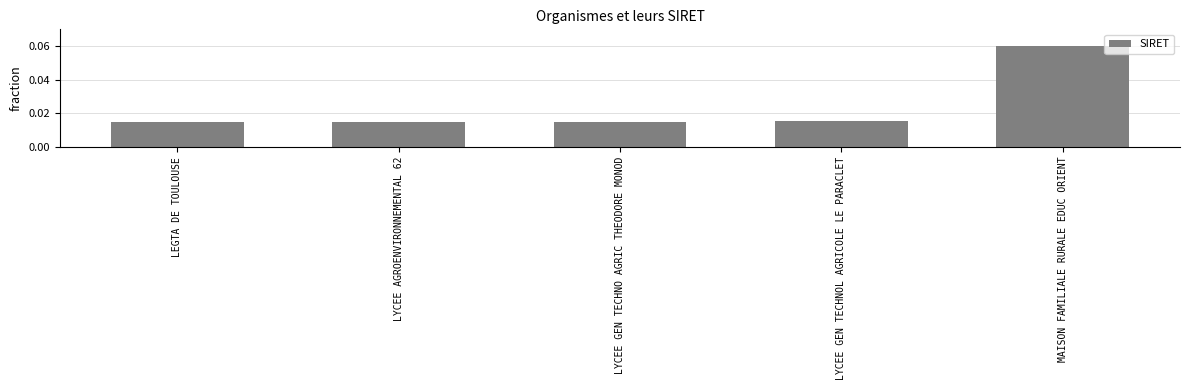

Between MAISON FAMILIALE RURALE EDUC ORIENT and LYCEE GEN TECHNOL AGRICOLE LE PARACLET, which is larger?

MAISON FAMILIALE RURALE EDUC ORIENT